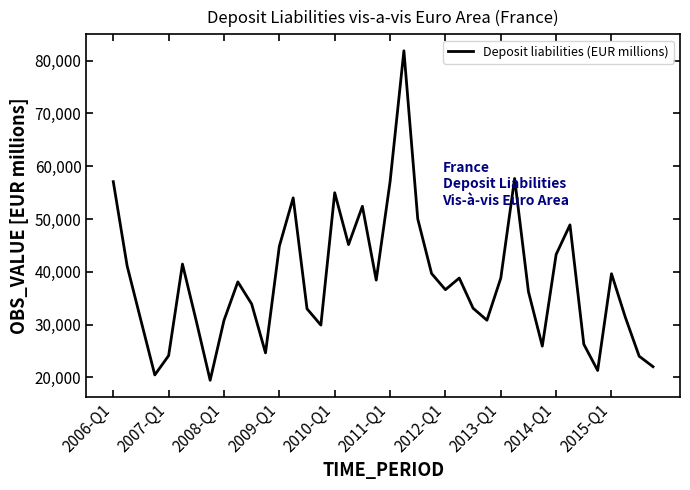

What is the smallest value displayed?

19465